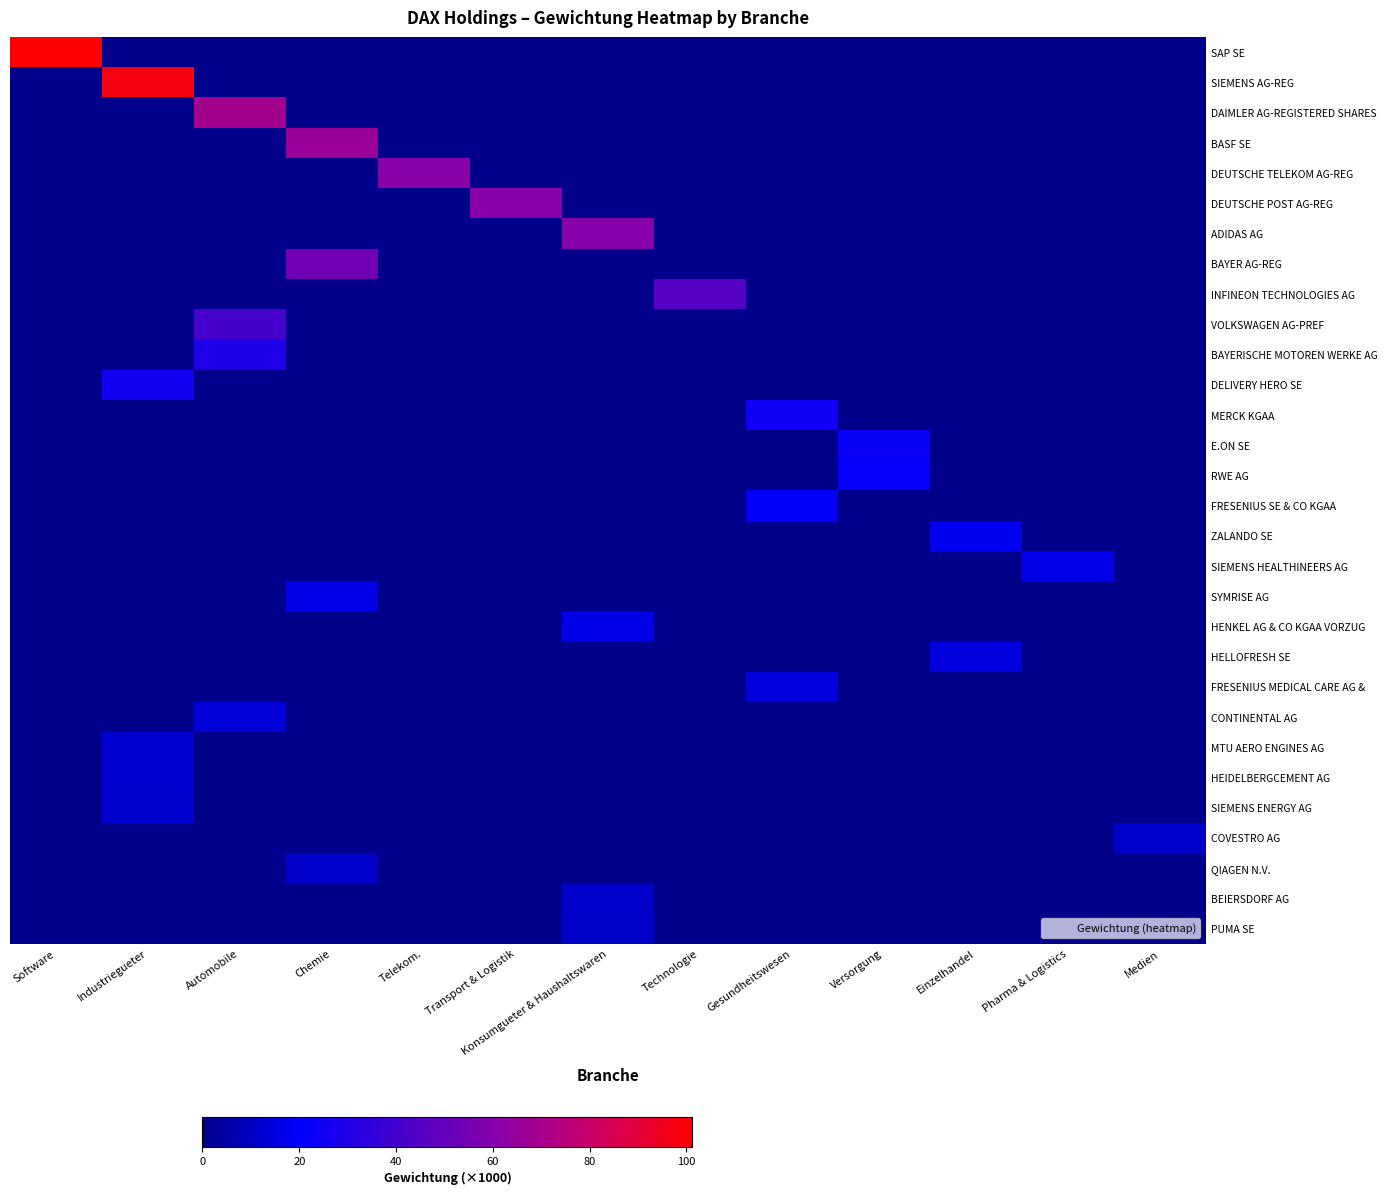

Rank the series at Konsumgueter & Haushaltswaren from lowest to highest value.

SAP SE, SIEMENS AG-REG, DAIMLER AG-REGISTERED SHARES, BASF SE, DEUTSCHE TELEKOM AG-REG, DEUTSCHE POST AG-REG, BAYER AG-REG, INFINEON TECHNOLOGIES AG, VOLKSWAGEN AG-PREF, BAYERISCHE MOTOREN WERKE AG, DELIVERY HERO SE, MERCK KGAA, E.ON SE, RWE AG, FRESENIUS SE & CO KGAA, ZALANDO SE, SIEMENS HEALTHINEERS AG, SYMRISE AG, HELLOFRESH SE, FRESENIUS MEDICAL CARE AG &, CONTINENTAL AG, MTU AERO ENGINES AG, HEIDELBERGCEMENT AG, SIEMENS ENERGY AG, COVESTRO AG, QIAGEN N.V., PUMA SE, BEIERSDORF AG, HENKEL AG & CO KGAA VORZUG, ADIDAS AG